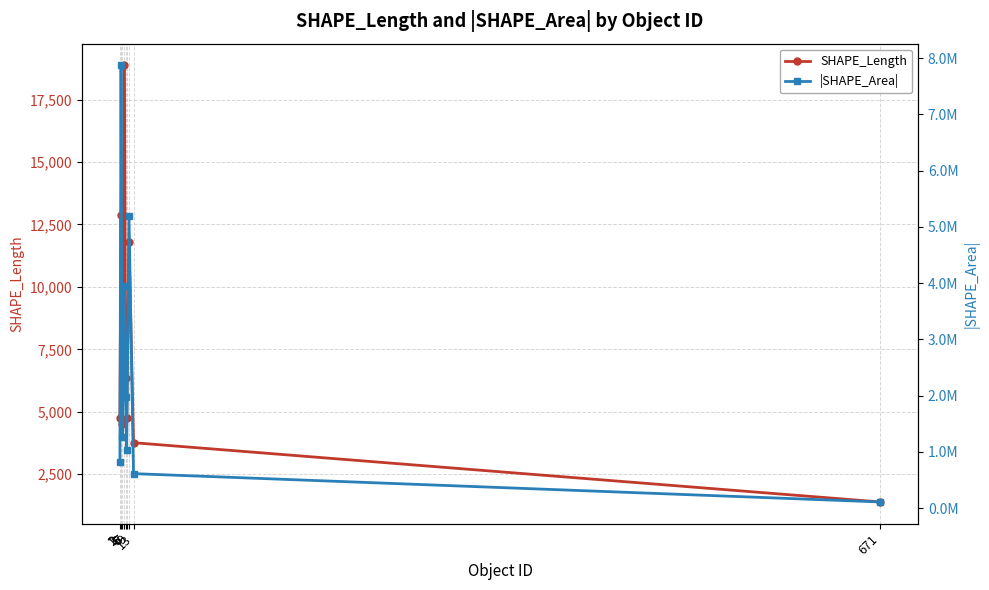

True or false: |SHAPE_Area| and SHAPE_Length cross at least once.

False